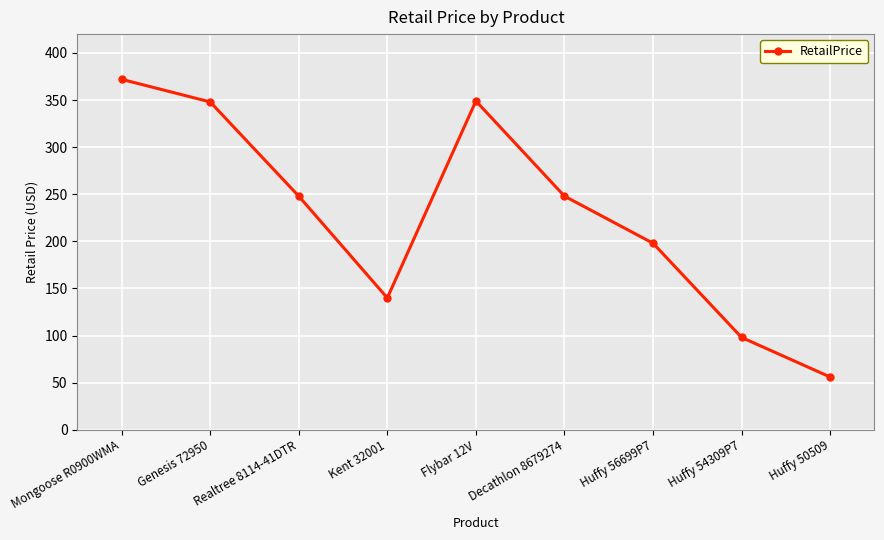

Count the number of data series in this chart.

1